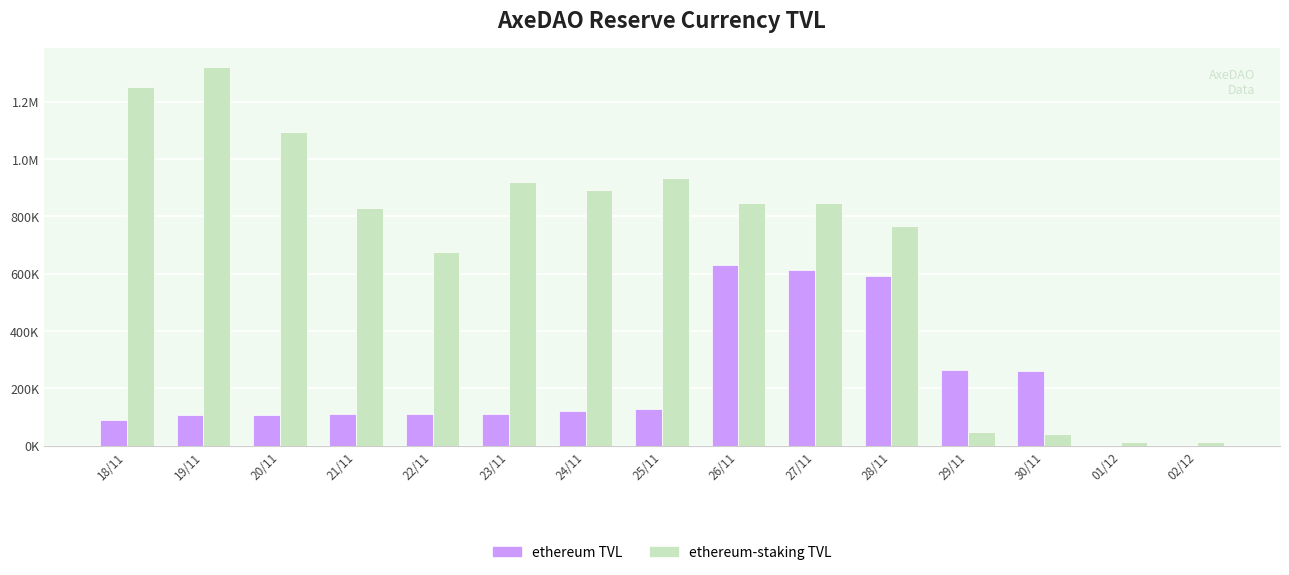

True or false: ethereum TVL has a value of 612475.0 at 27/11.

True